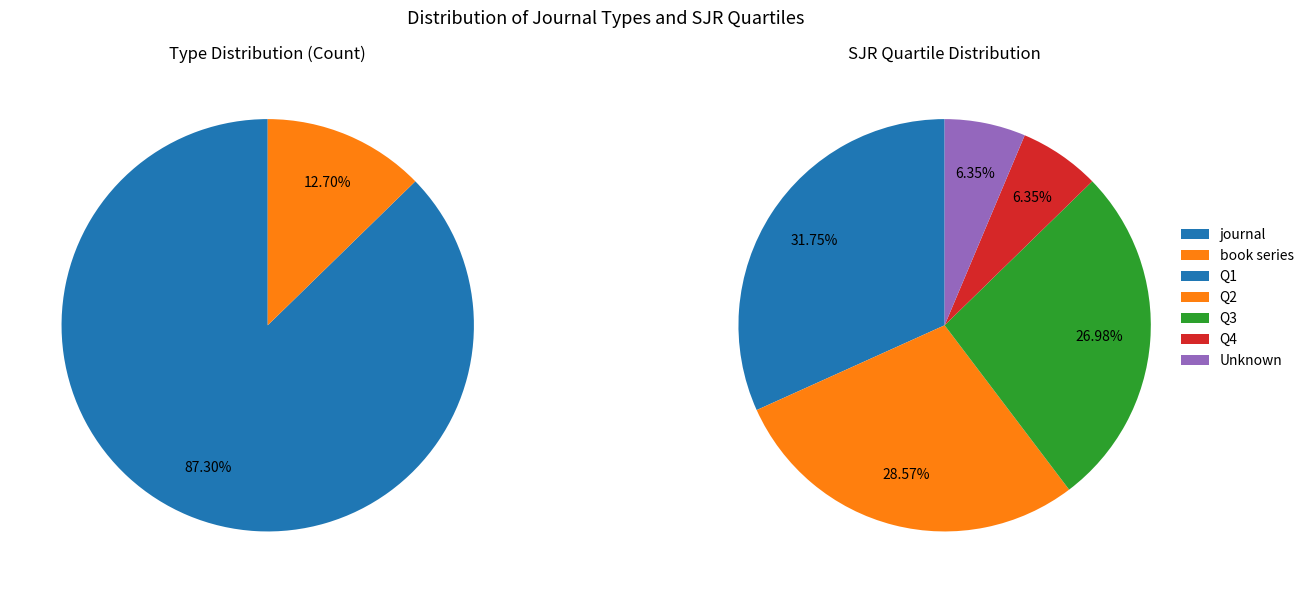

Does any single category account for the majority?

Yes